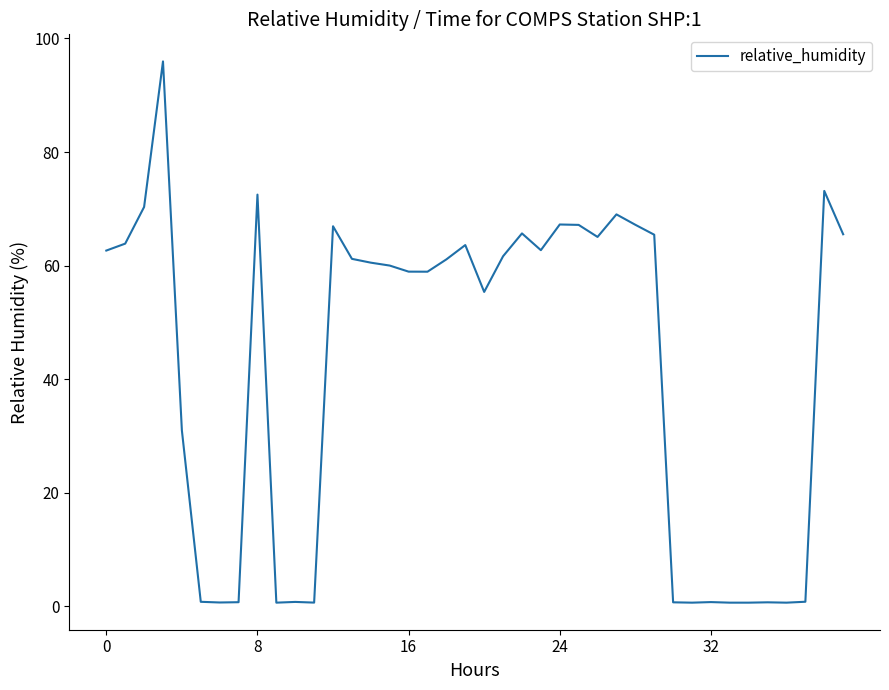

What is the minimum value shown in the chart?

0.7